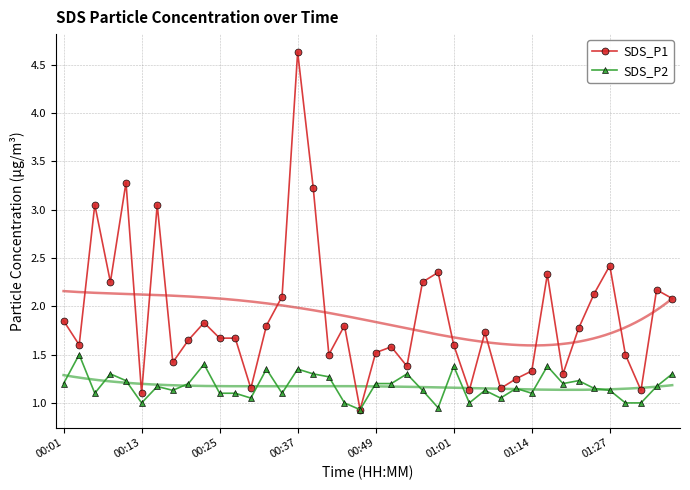

Is it true that SDS_P2 equals 1.9 at 39?

False